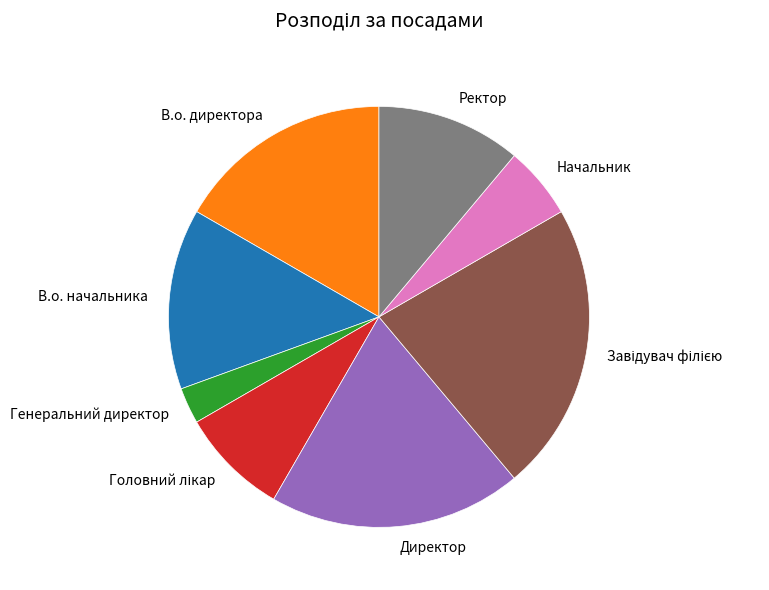

Is there a majority slice in this chart?

No